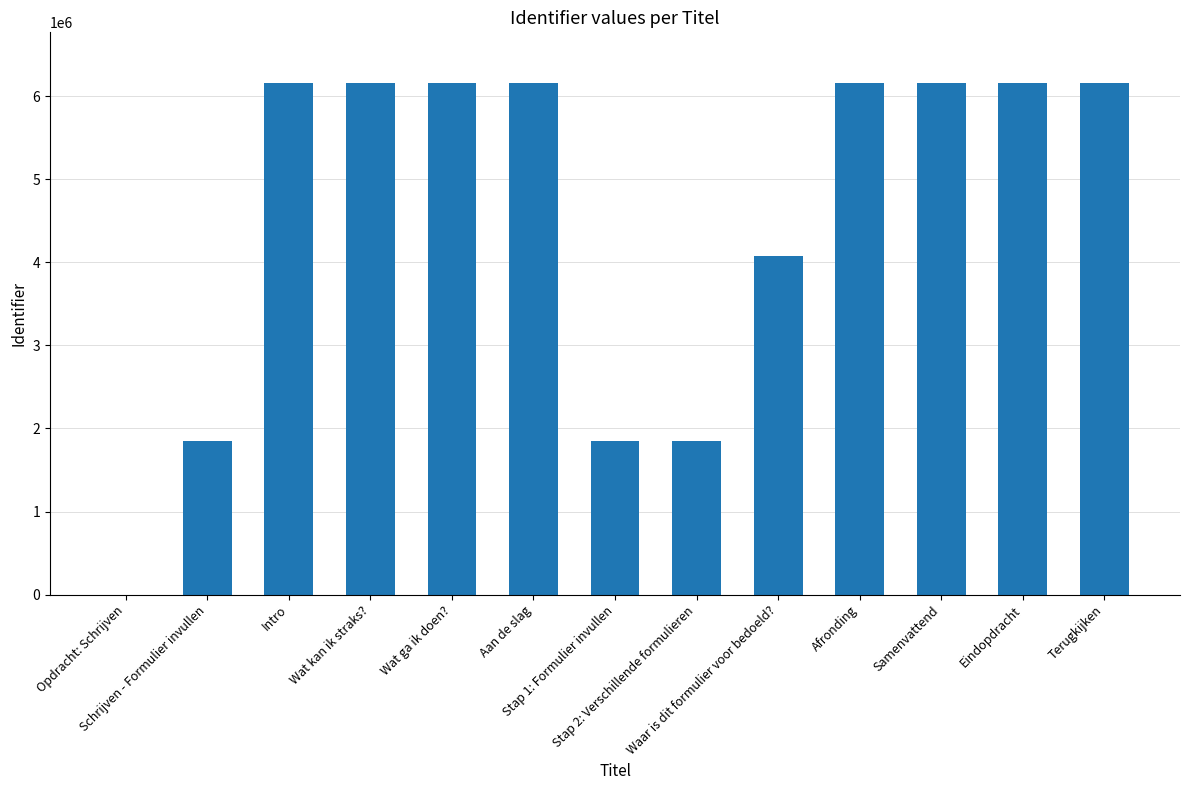

What is the greatest value displayed?

6151196